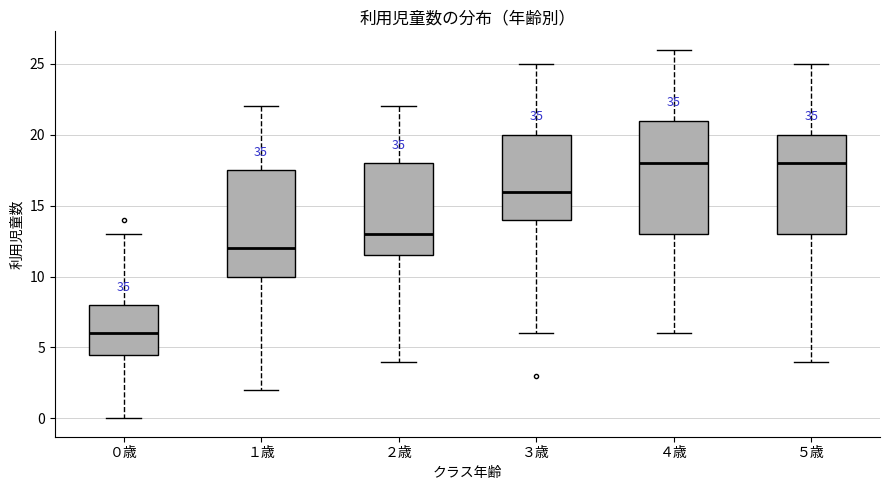

Where does the upper whisker of the box for ２歳 end on the y-axis? The values are not printed on the chart, so give them approximately, as read against the axis.

22.0